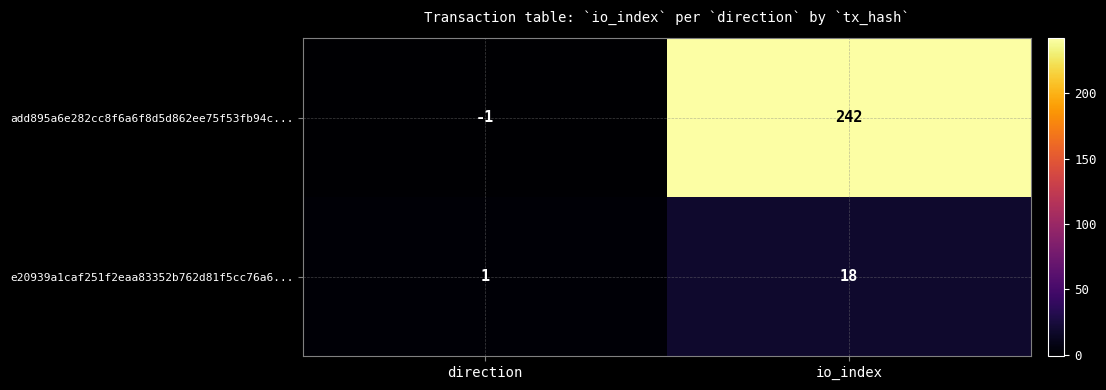

The value of e20939a1caf251f2eaa83352b762d81f5cc76a6... at direction is 2. True or false?

False